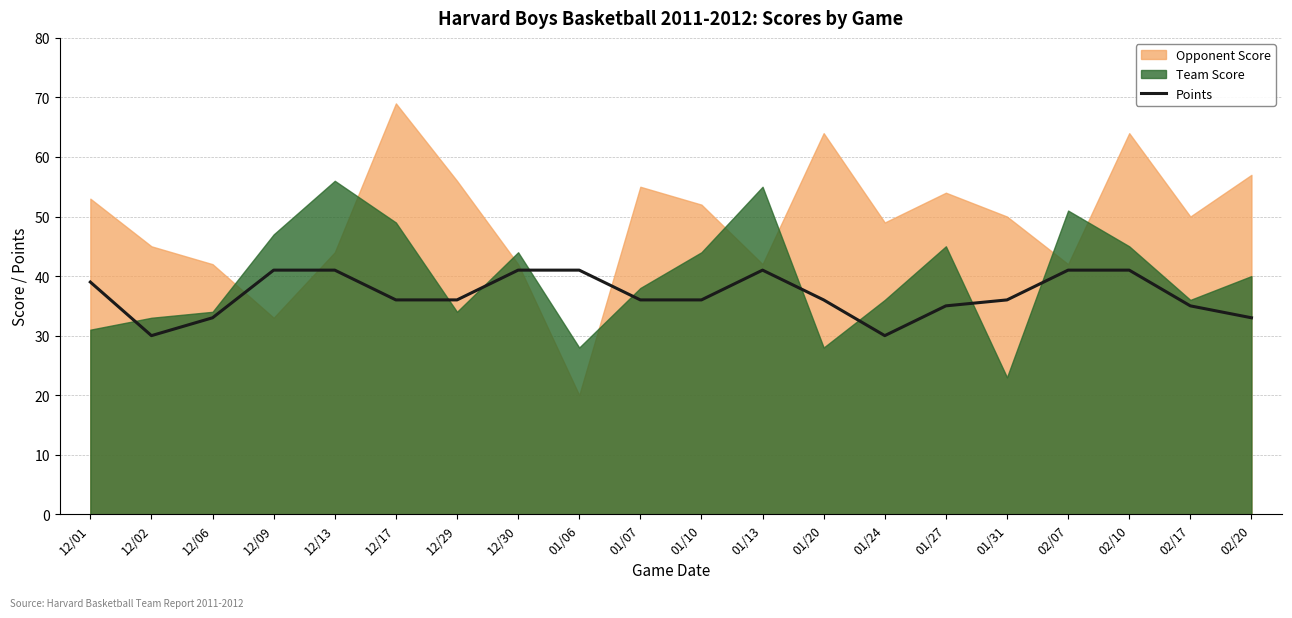

Reading left to right, what are all the values shown in this chart?

12/01=39	12/02=30	12/06=33	12/09=41	12/13=41	12/17=36	12/29=36	12/30=41	01/06=41	01/07=36	01/10=36	01/13=41	01/20=36	01/24=30	01/27=35	01/31=36	02/07=41	02/10=41	02/17=35	02/20=33